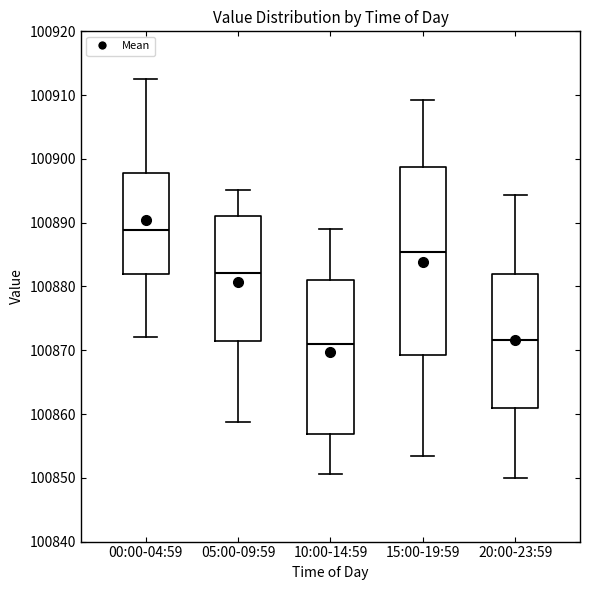

Reading left to right, read every box against the y-axis: the position of its median line, the range the box covers, and the ends of its whiskers. The values are not printed on the chart, so give them approximately, as read against the axis.

00:00-04:59: median 100889, box 100882 to 100898, whiskers 100872 to 100913
05:00-09:59: median 100882, box 100871 to 100891, whiskers 100859 to 100895
10:00-14:59: median 100871, box 100857 to 100881, whiskers 100851 to 100889
15:00-19:59: median 100885, box 100869 to 100899, whiskers 100853 to 100909
20:00-23:59: median 100872, box 100861 to 100882, whiskers 100850 to 100894